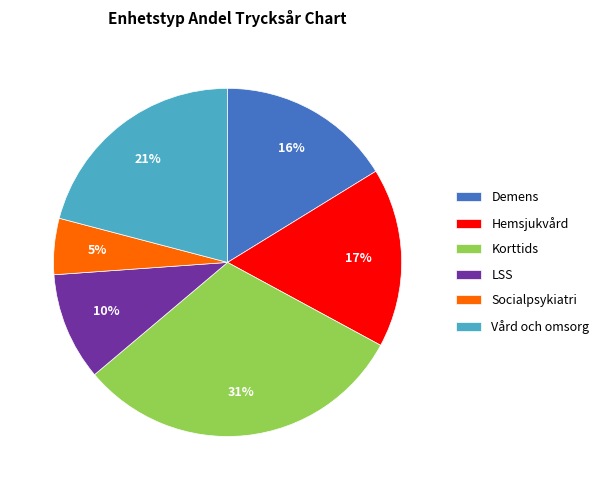

Which slice is the largest?

Korttids